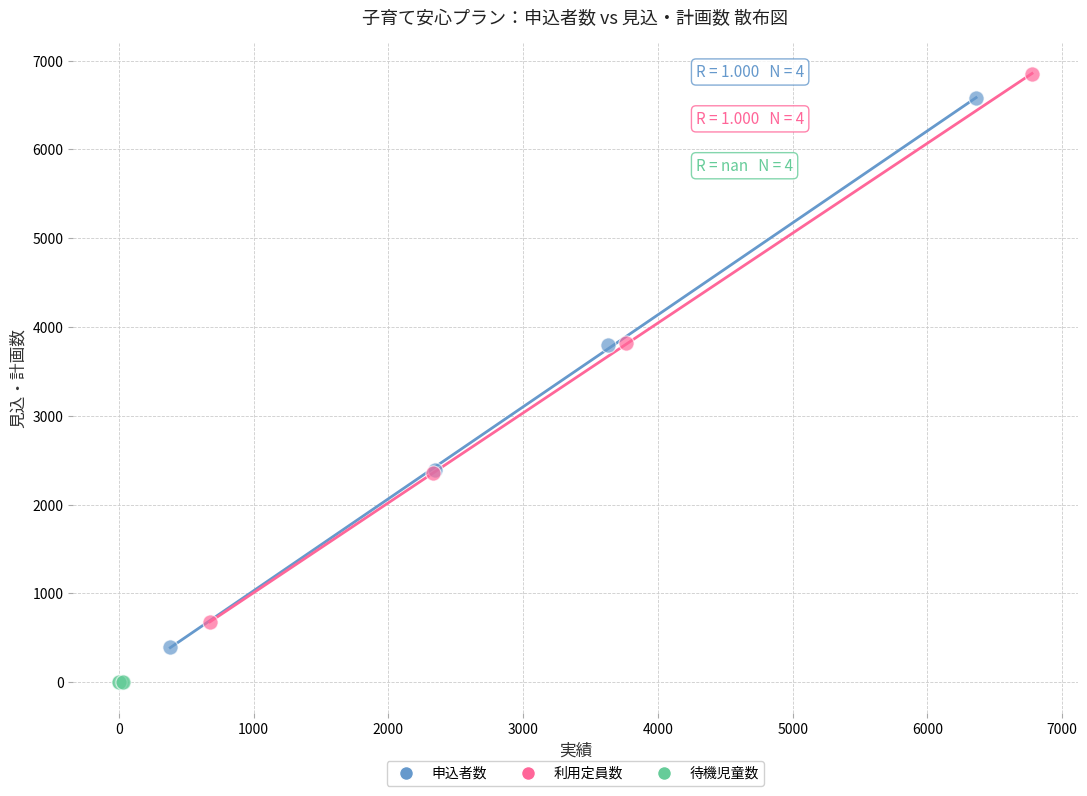

Which series reaches the minimum Y coordinate?

待機児童数